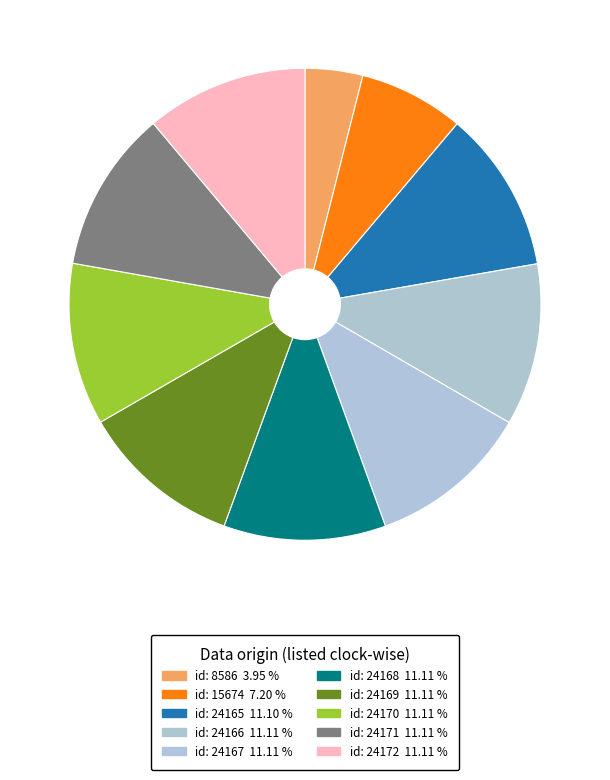

How many segments does this pie chart have?

10